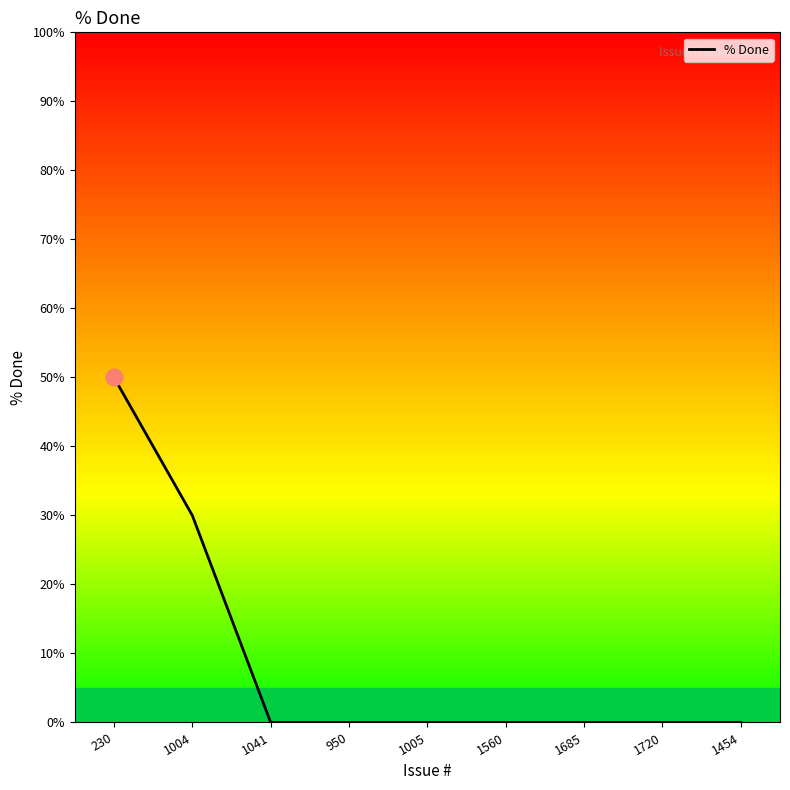

Which label corresponds to the largest value in the chart?

230